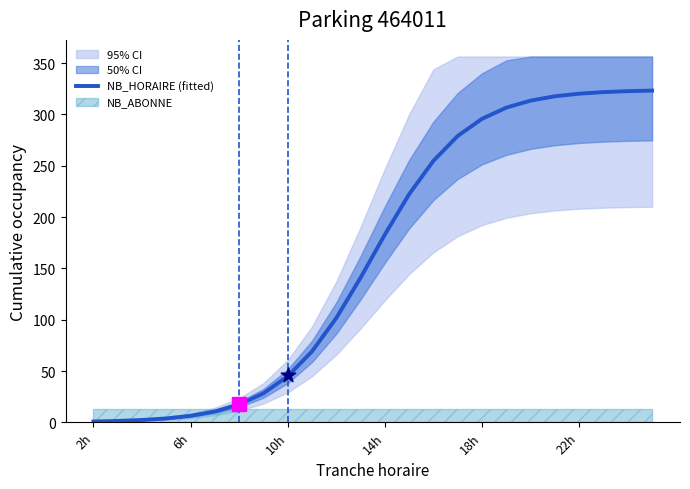

True or false: NB_HORAIRE (fitted) has a value of 428.8 at 22h.

False